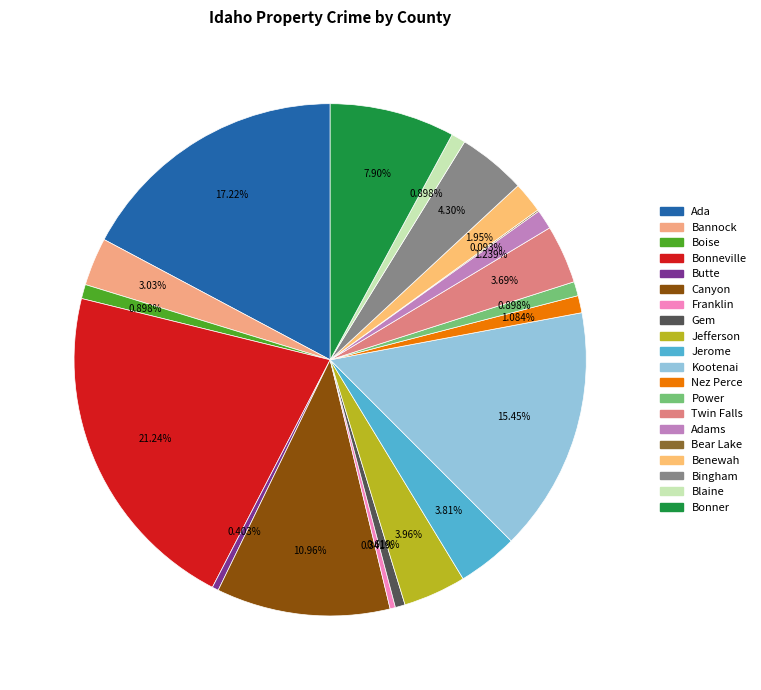

How many segments does this pie chart have?

20